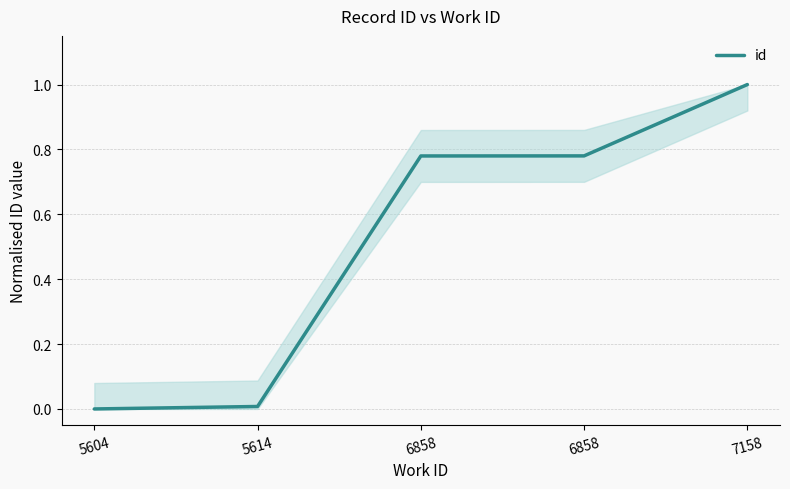

What is the value of the 5th point from the left?

1.0